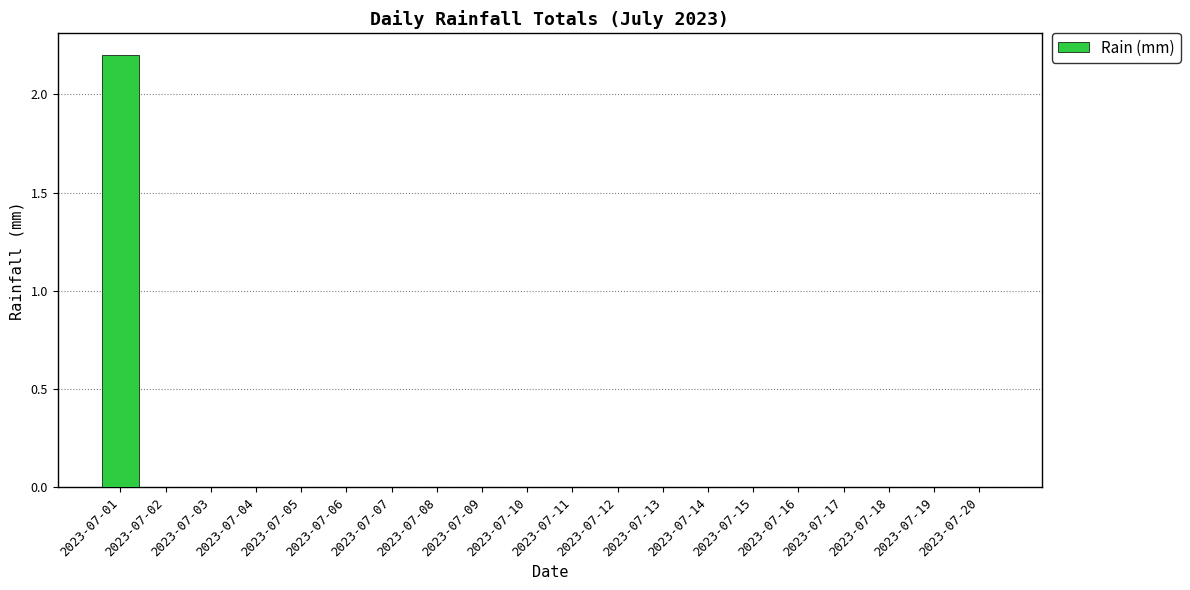

Is it true that the value at 2023-07-15 is 0.0?

True